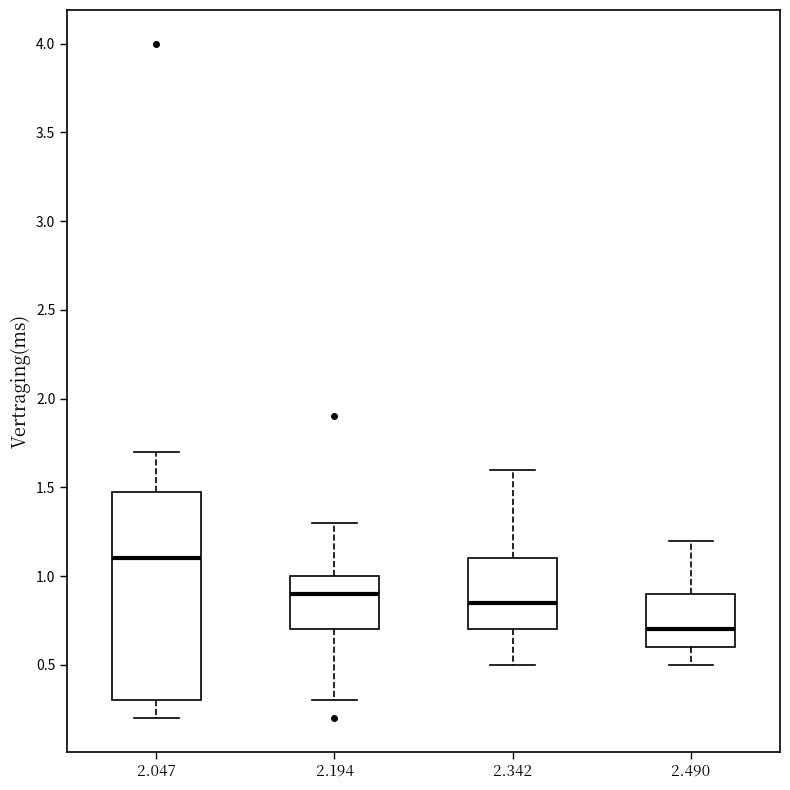

Where is the lower edge of the box at x = 2.047 on the y-axis? The values are not printed on the chart, so give them approximately, as read against the axis.

0.30